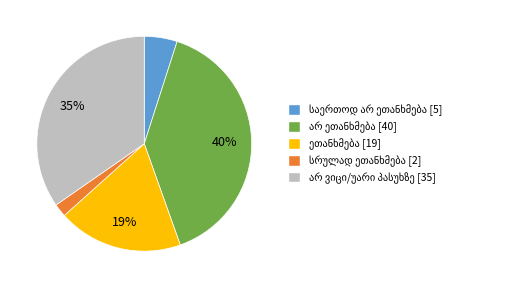

Does any single category account for the majority?

No